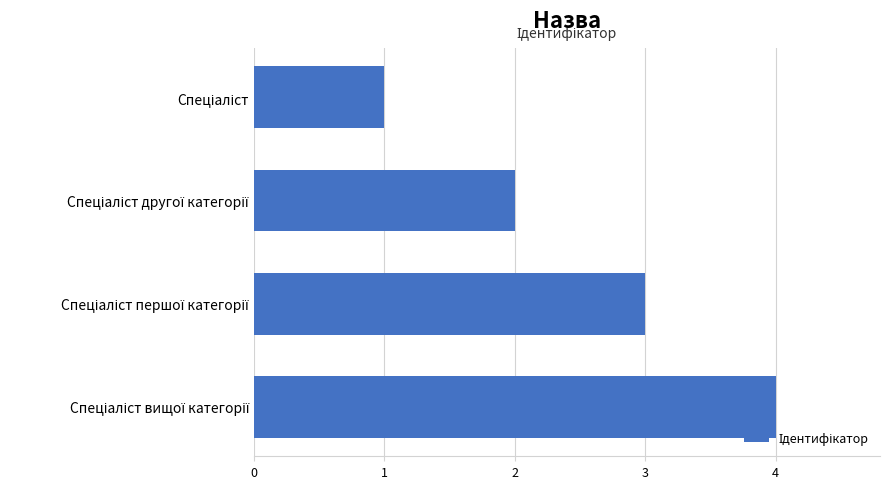

What is the maximum value shown in the chart?

4